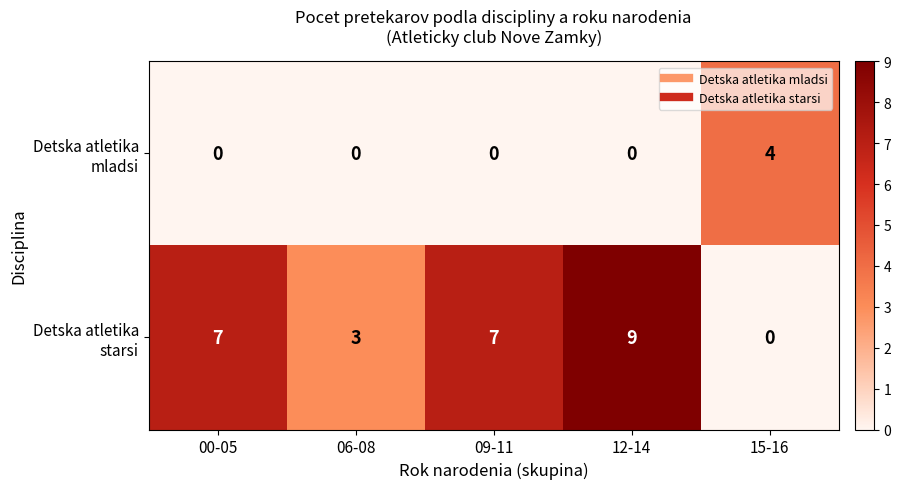

What is the difference between the highest and lowest values at 12-14?

9